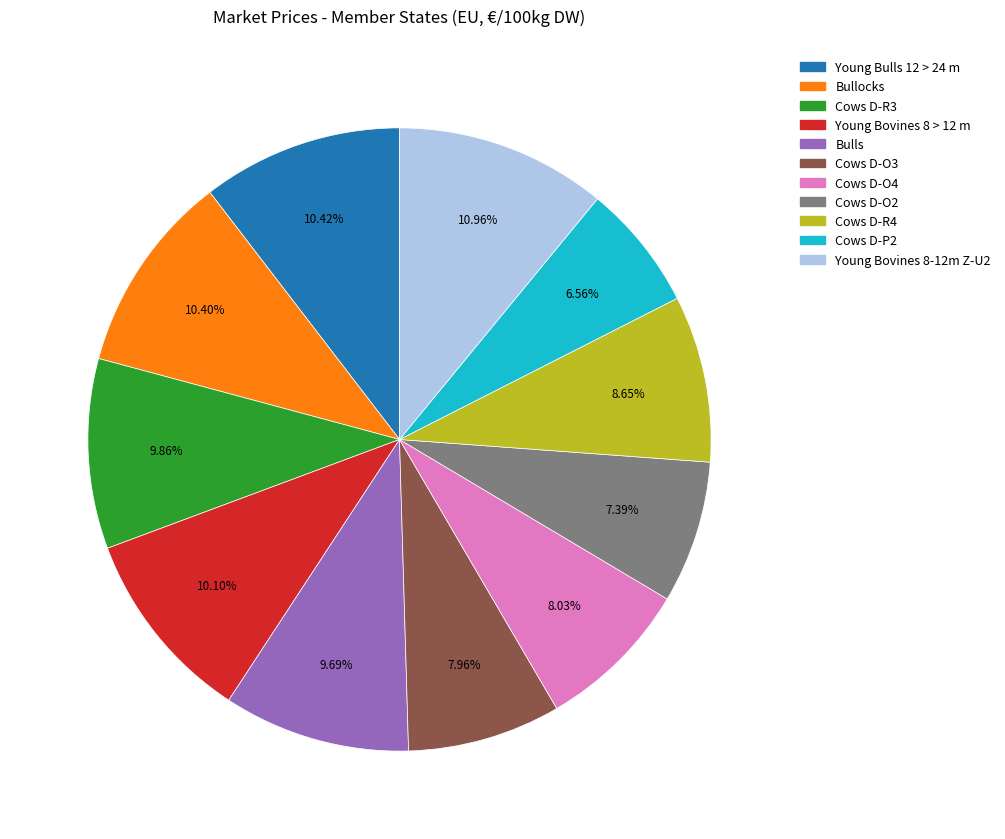

Combined, what portion of the pie is Bullocks and Cows D-P2?

17.0%